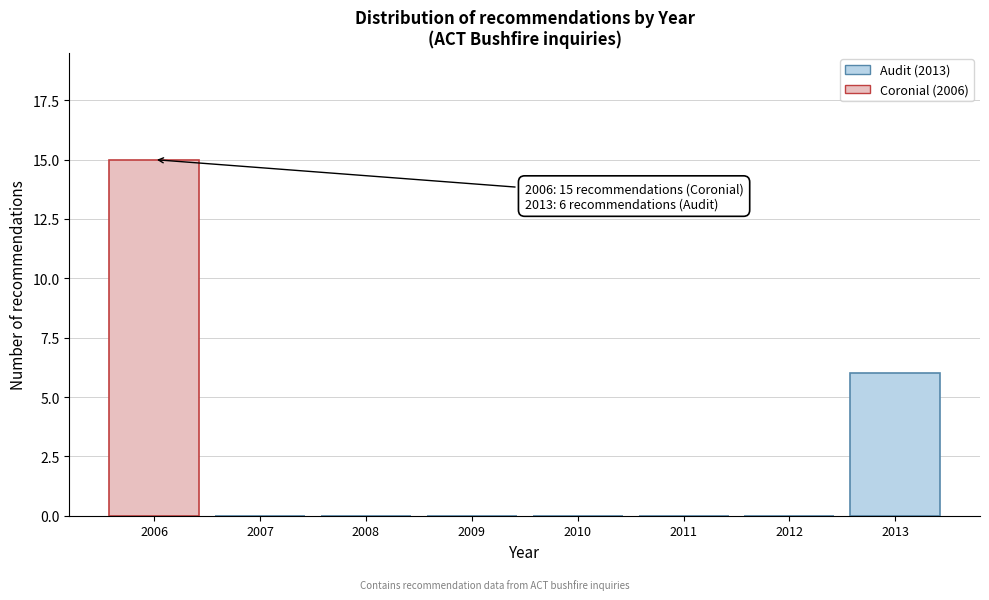

Over which range of the x-axis is the bar tallest?

2005.5 to 2006.5